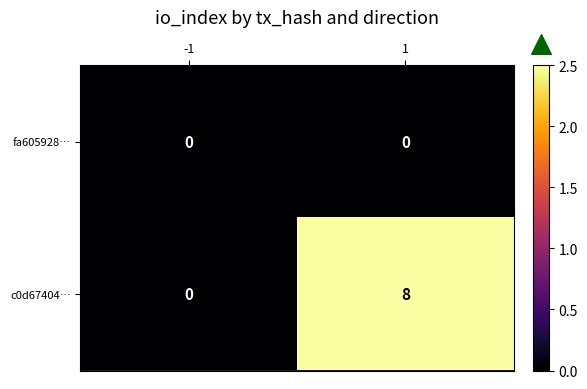

The fa605928… series shows 0 at 1. True or false?

True